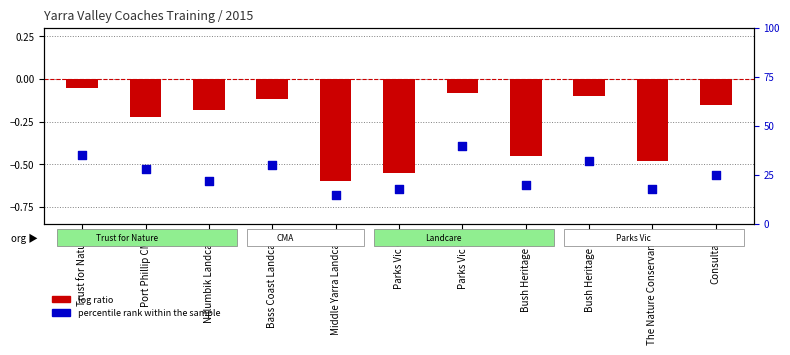

Between Trust for Nature and The Nature Conservancy, which is larger?

Trust for Nature